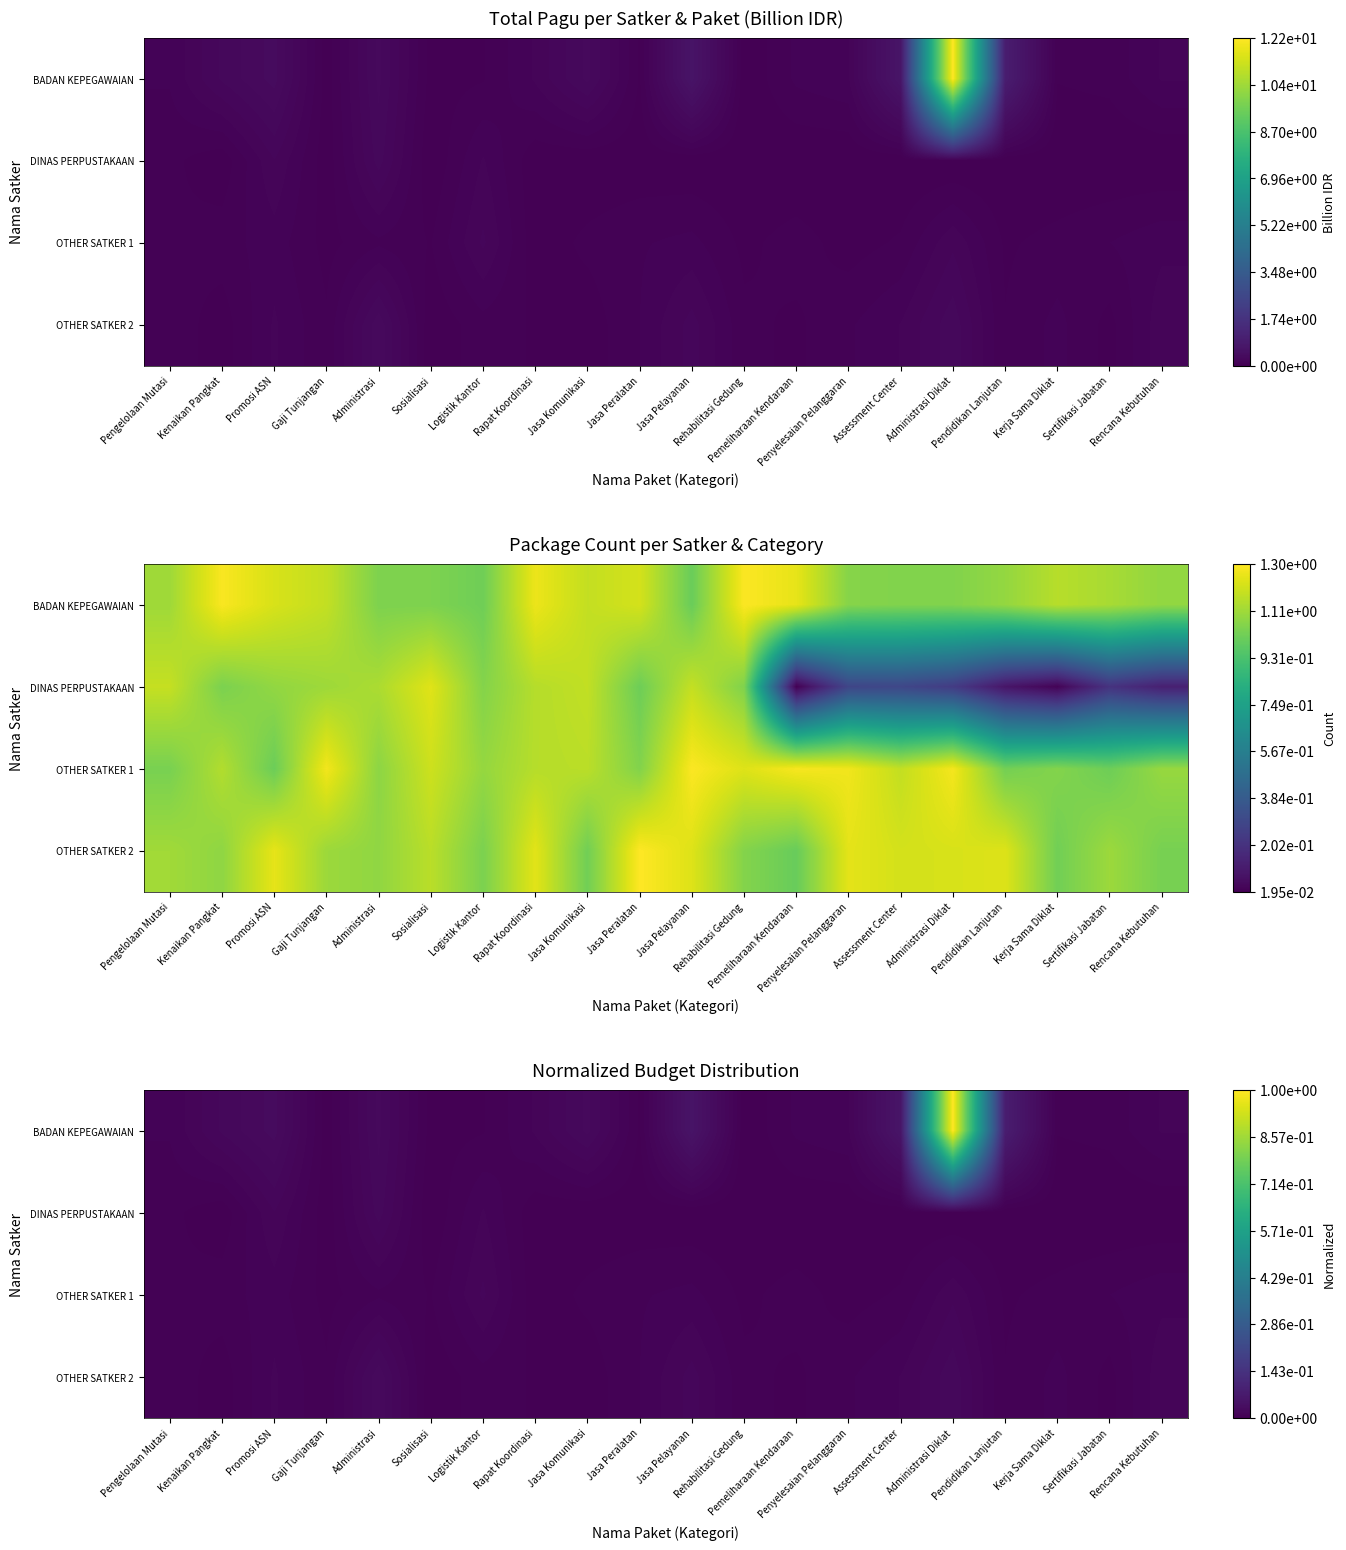

The value of BADAN KEPEGAWAIAN at Pengelolaan Mutasi is 0.0. True or false?

False